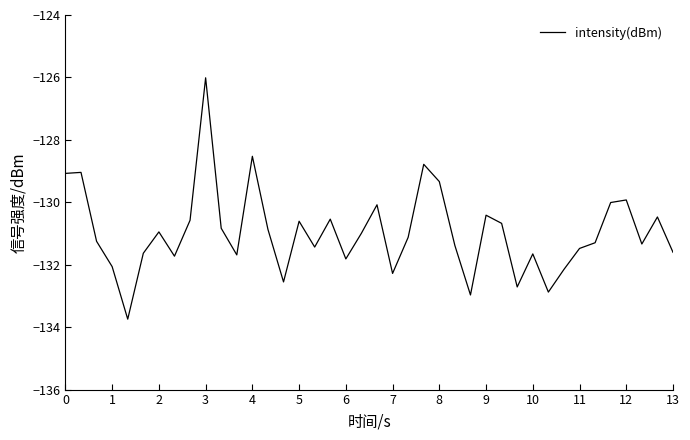

What is the difference between the maximum and minimum values?

7.7